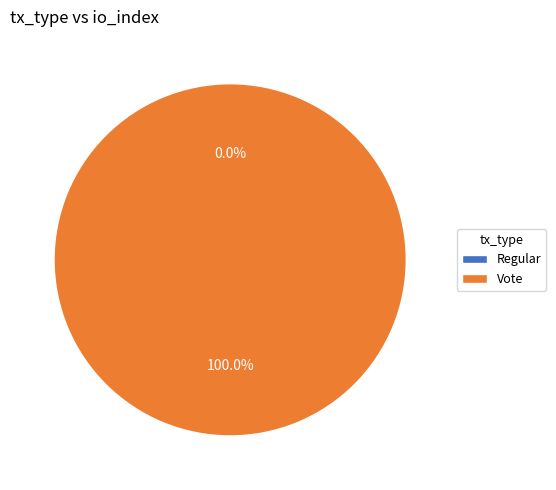

To the nearest percent, what is the difference between the Regular and Vote slice percentages?

100%